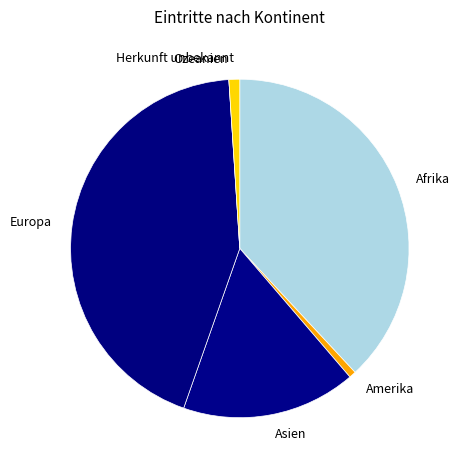

Which has a higher value, Asien or Amerika?

Asien